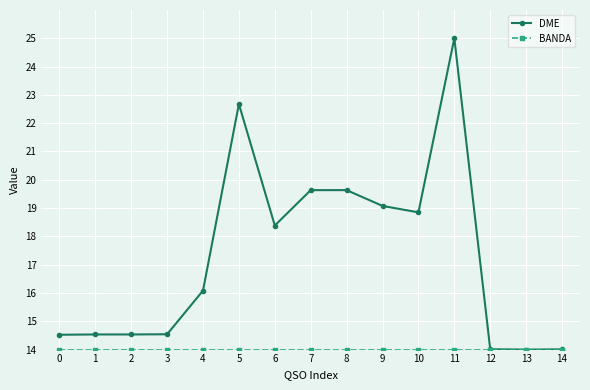

What is the value of the DME point at the 14th from the left?

14.0